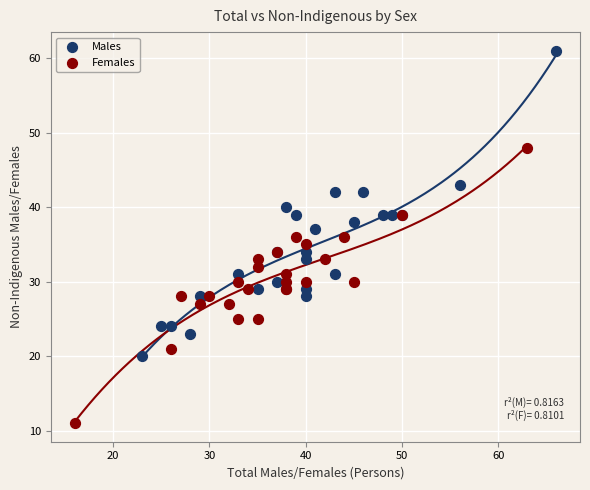

Which series contains the highest Y value?

Males